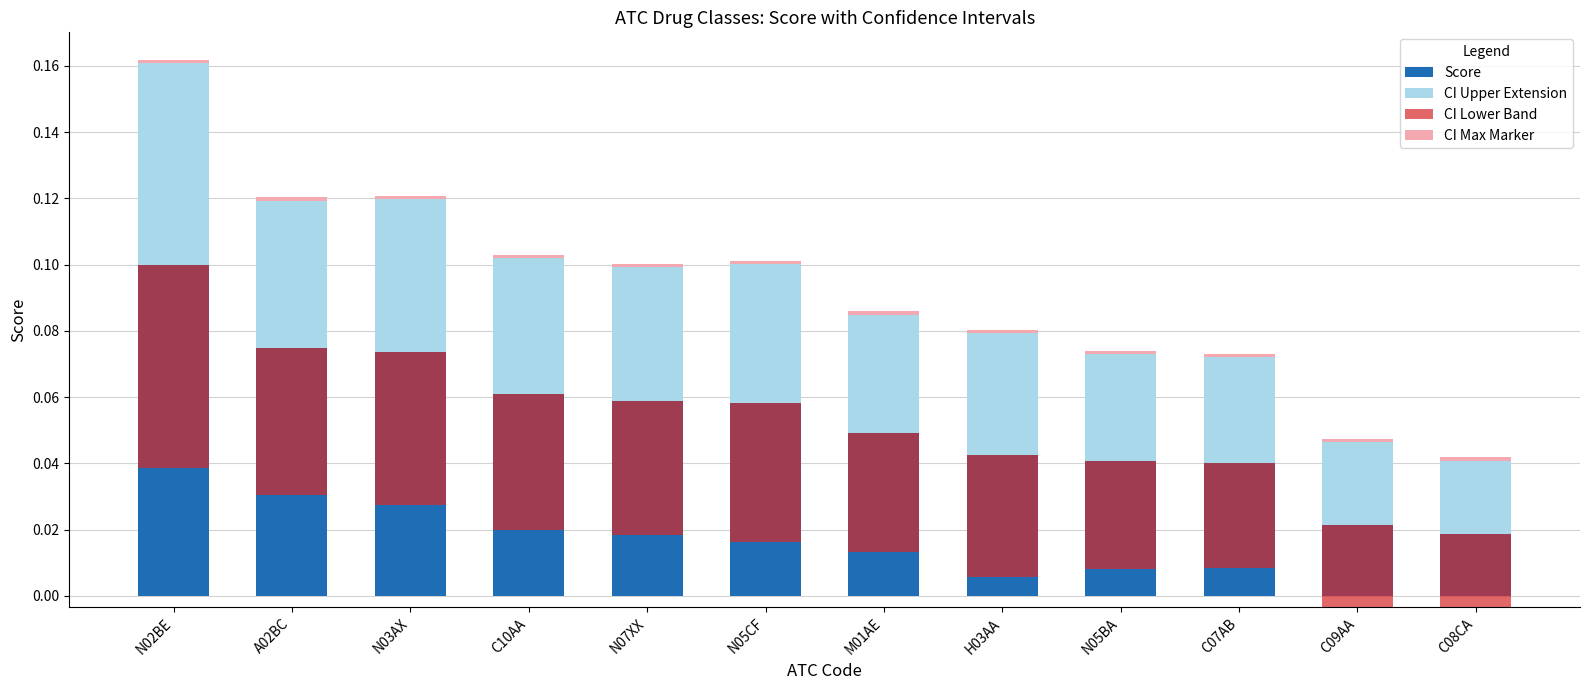

Count the number of data series in this chart.

4